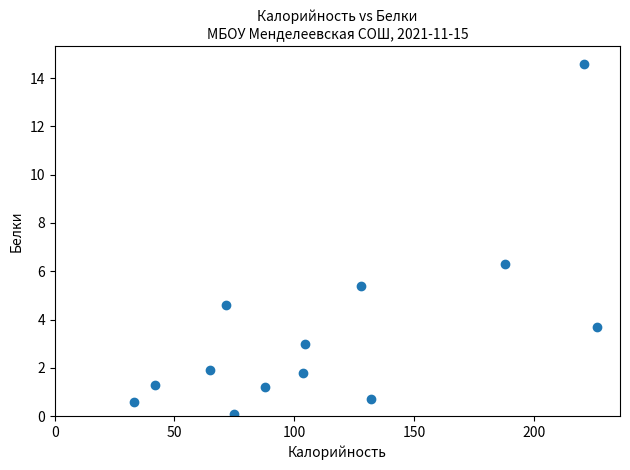

What Y value in the scatter plot is closest to 7?

6.3